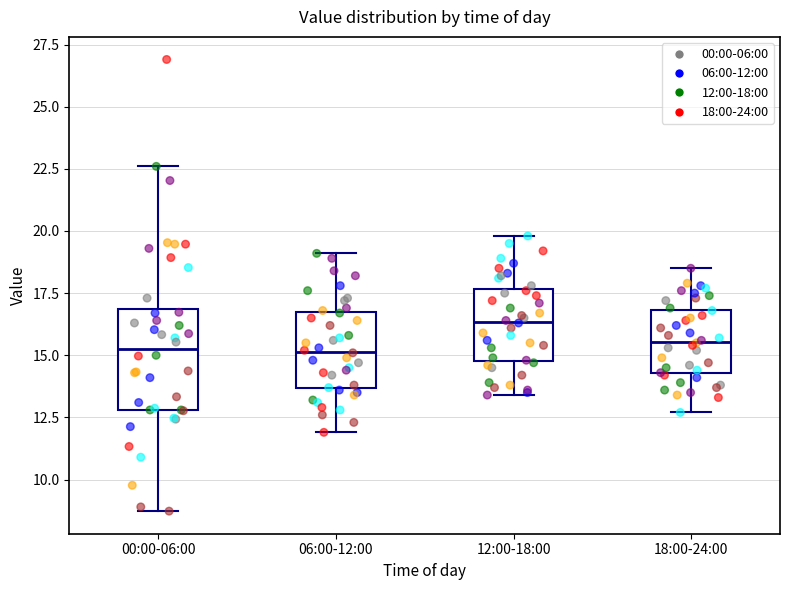

Reading left to right, transcribe this box plot: for each box, give where its median line is, the range the box spans, and where its two whiskers end, as read against the y-axis. The values are not printed on the chart, so give them approximately, as read against the axis.

00:00-06:00: median 15.5, box 13.0 to 17.0, whiskers 8.5 to 22.5
06:00-12:00: median 15.0, box 13.5 to 16.5, whiskers 12.0 to 19.0
12:00-18:00: median 16.5, box 15.0 to 17.5, whiskers 13.5 to 20.0
18:00-24:00: median 15.5, box 14.5 to 17.0, whiskers 12.5 to 18.5